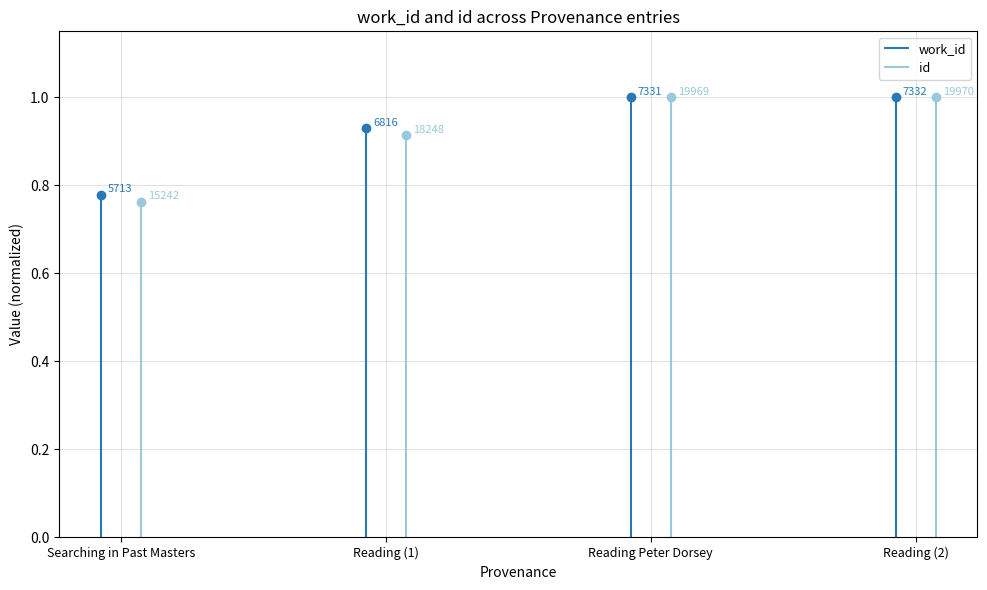

Between Searching in Past Masters and Reading, which series saw the biggest shift?

id